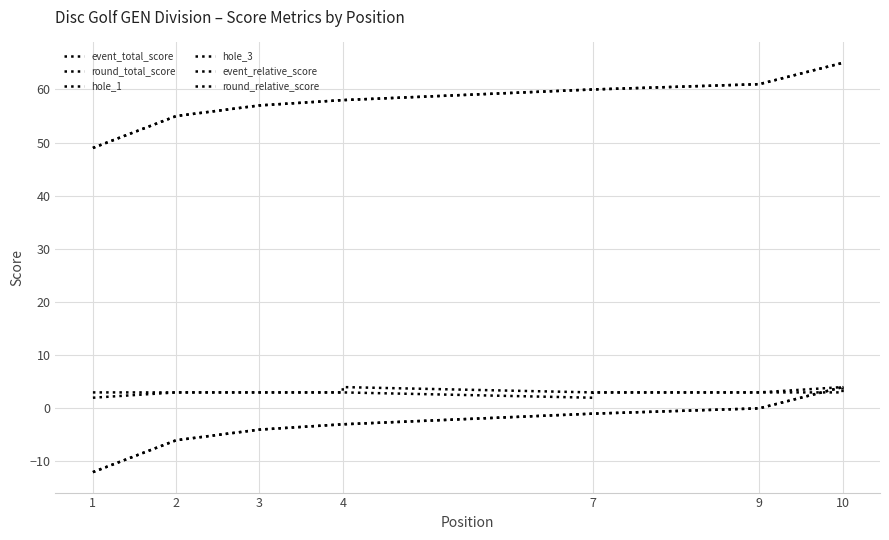

What is the approximate value of event_relative_score at 1, to the nearest 5?

-10